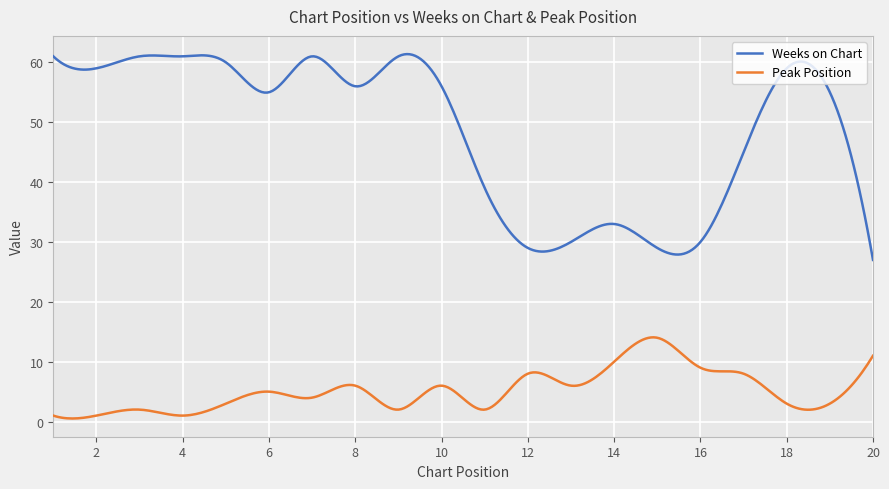

Which series has the largest total across all categories?

Weeks on Chart